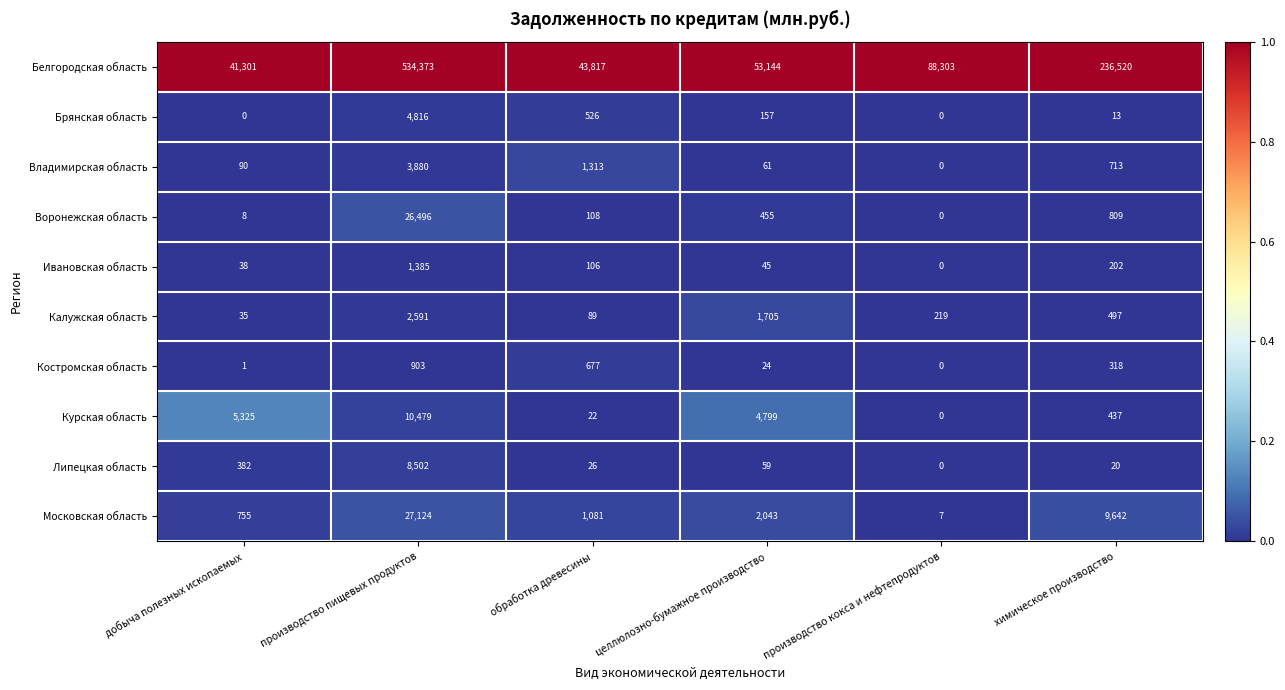

Which series has the largest total across all categories?

Белгородская область